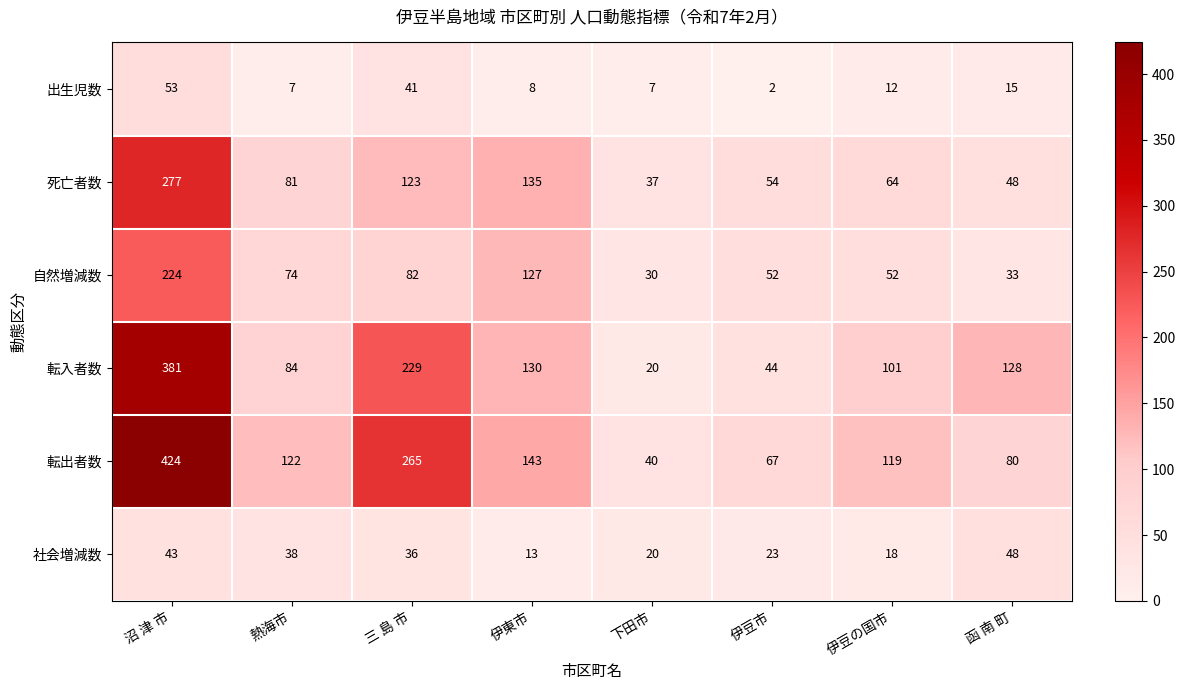

What is the difference between the 出生児数 values at 熱海市 and 沼 津 市?

46